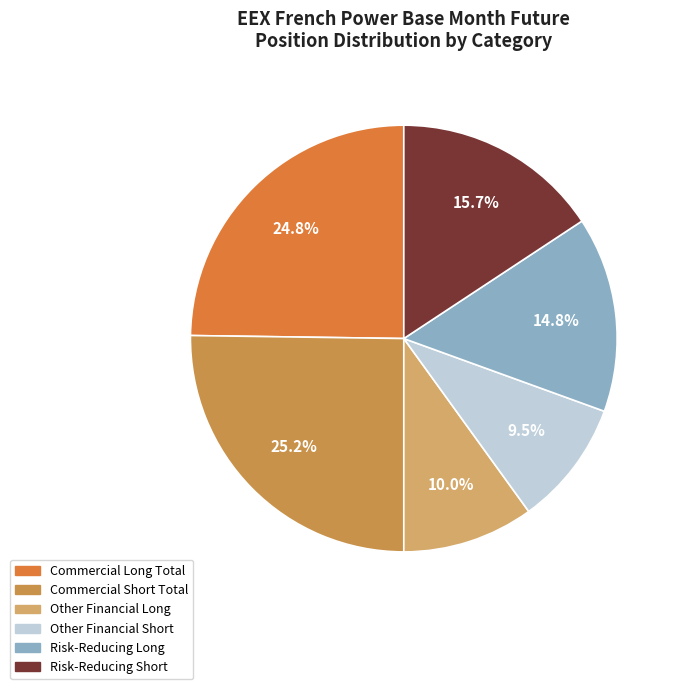

How many slices are in this pie chart?

6